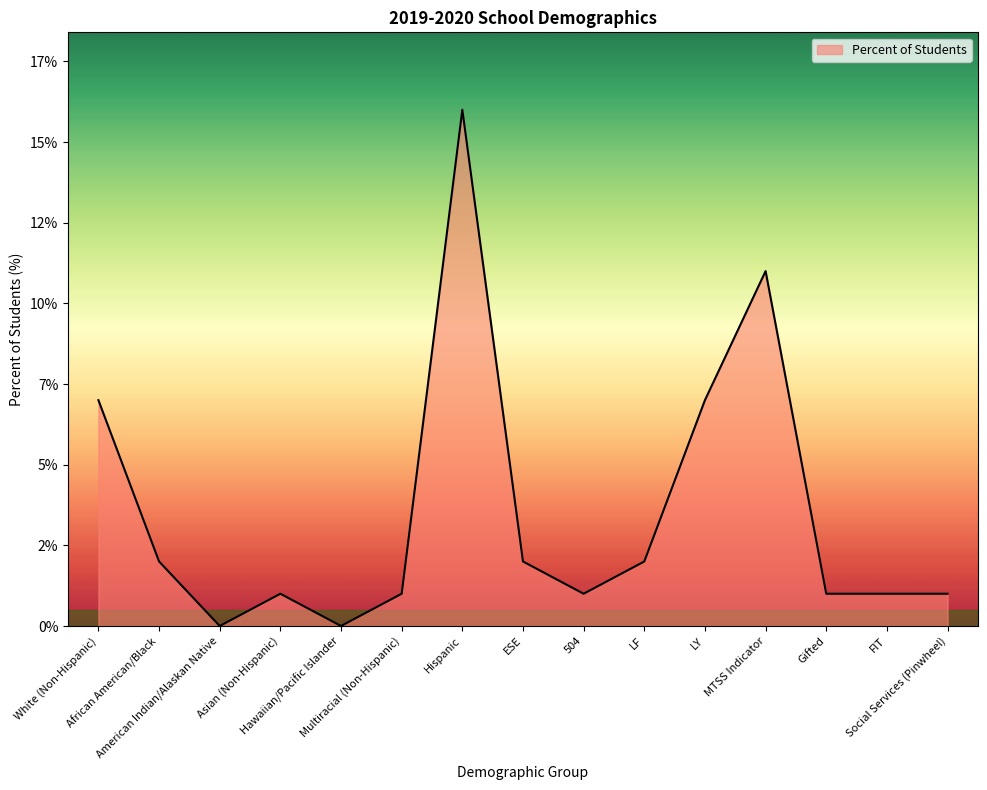

Rank the categories by value from highest to lowest.

Hispanic, MTSS Indicator, White (Non-Hispanic), LY, African American/Black, ESE, LF, Asian (Non-Hispanic), Multiracial (Non-Hispanic), 504, Gifted, FIT, Social Services (Pinwheel), American Indian/Alaskan Native, Hawaiian/Pacific Islander